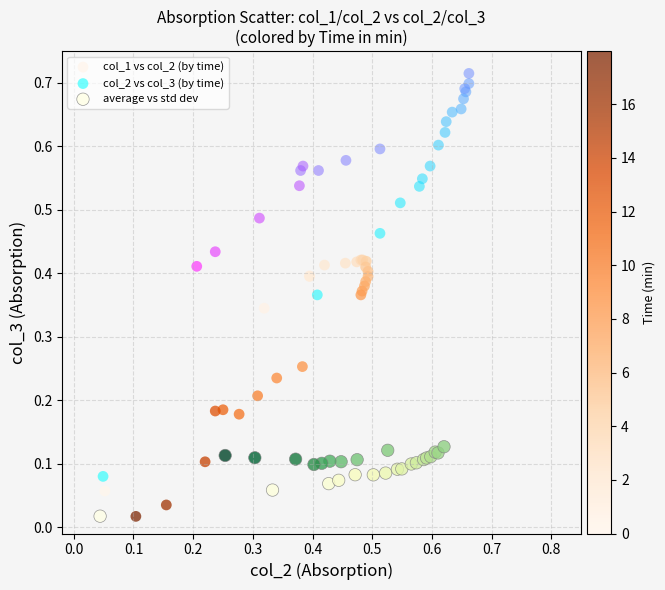

Which series reaches the maximum Y coordinate?

col_2 vs col_3 (by time)